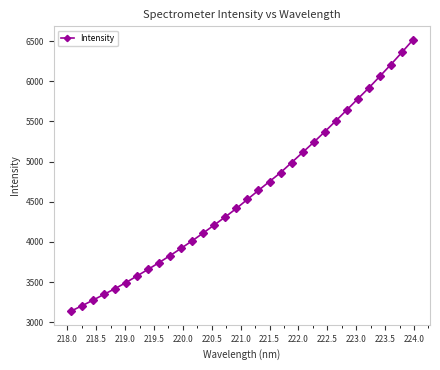

What is the smallest value displayed?

3137.1